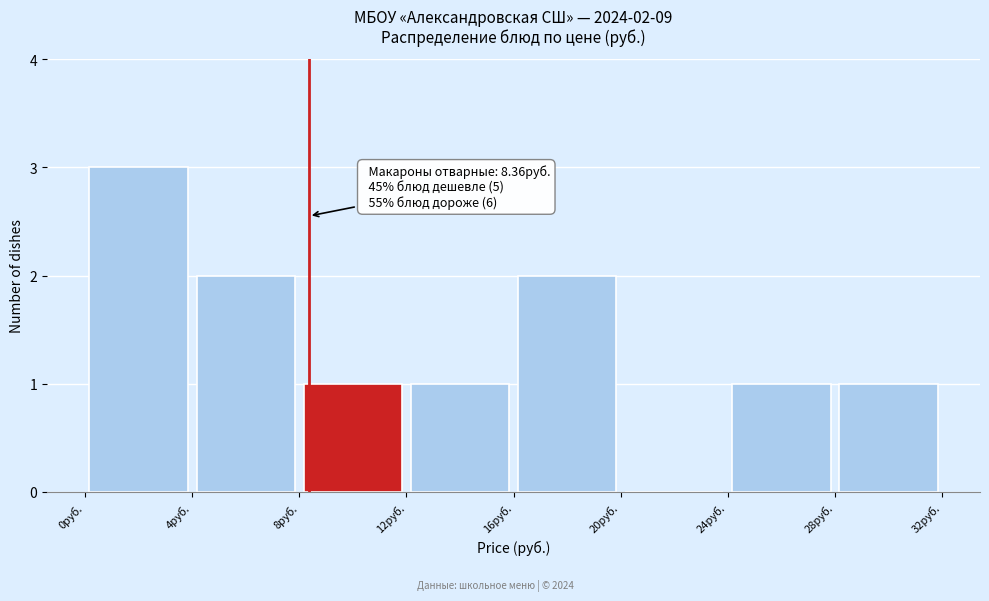

Which range on the x-axis has the tallest bar?

0 to 4